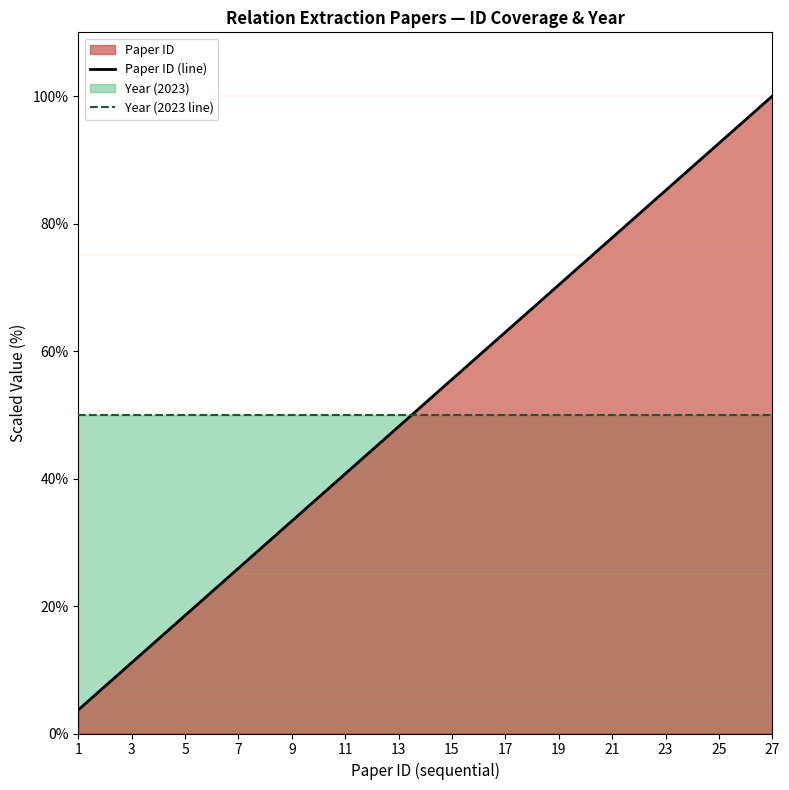

Which series has the widest spread of values?

Paper ID (line)